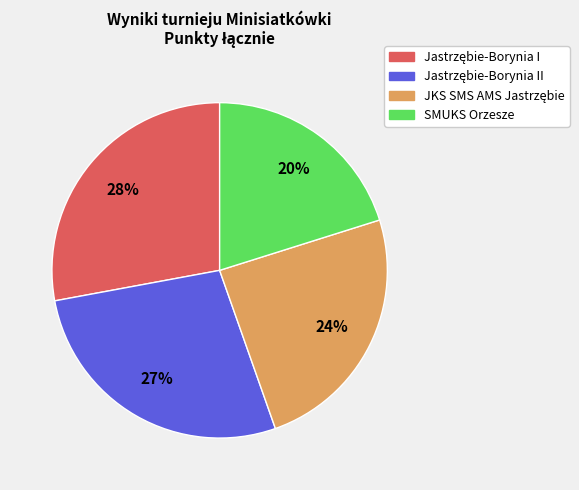

Does any single category account for the majority?

No